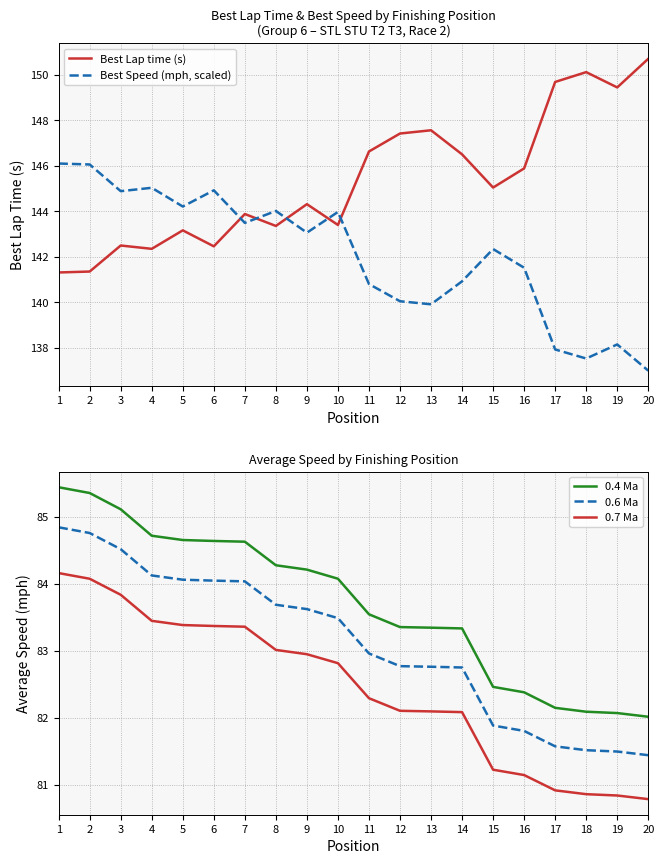

How many values in the Best Speed (mph, scaled) series are below 143?

10